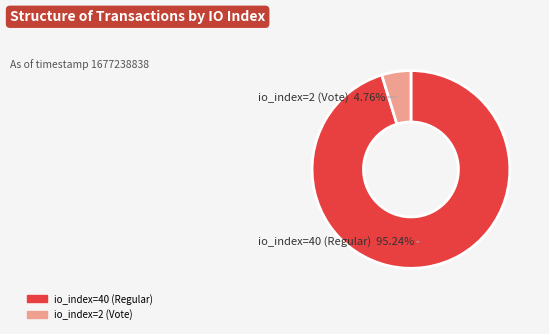

How many slices are in this pie chart?

2